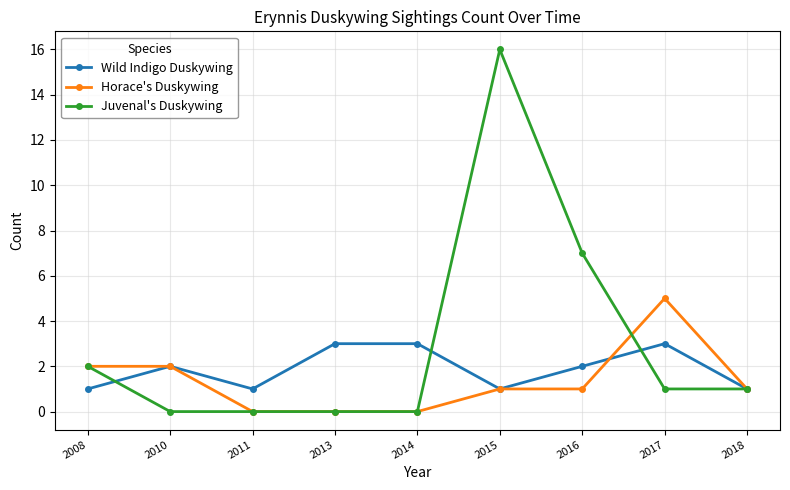

In Juvenal's Duskywing, how many points are higher than both neighbors (excluding endpoints)?

1